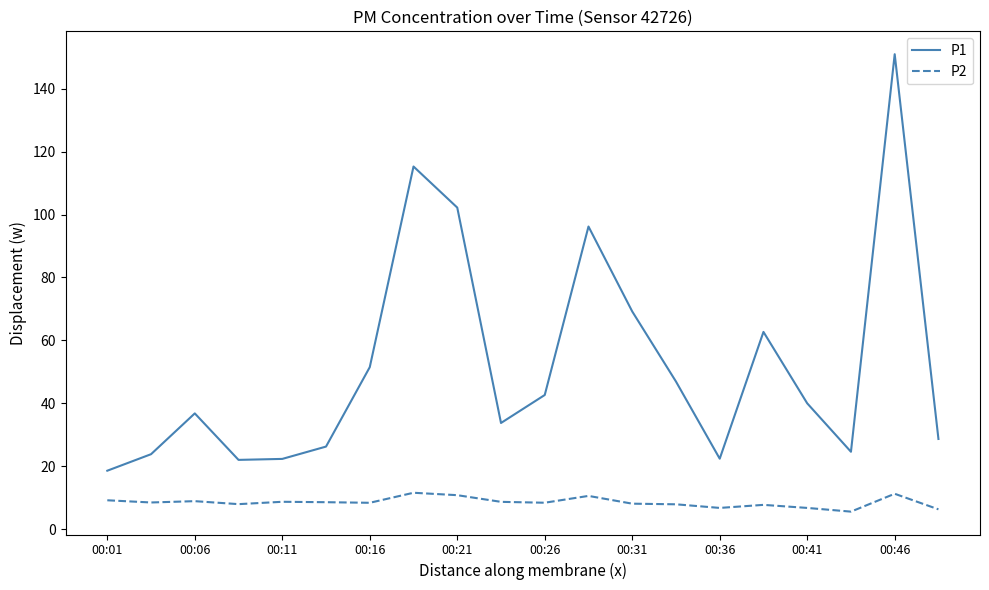

What is the minimum value shown in the chart?

5.6